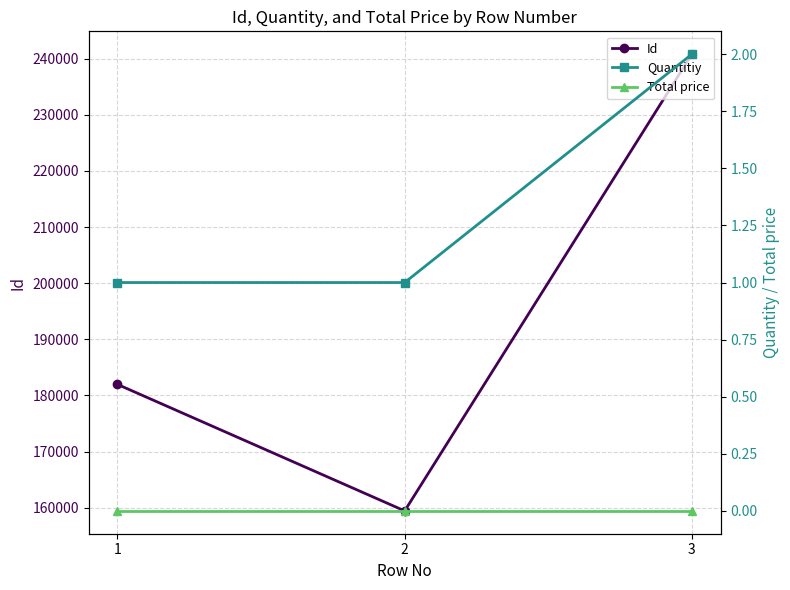

What is the difference between the maximum and minimum values in the Quantitiy series?

1